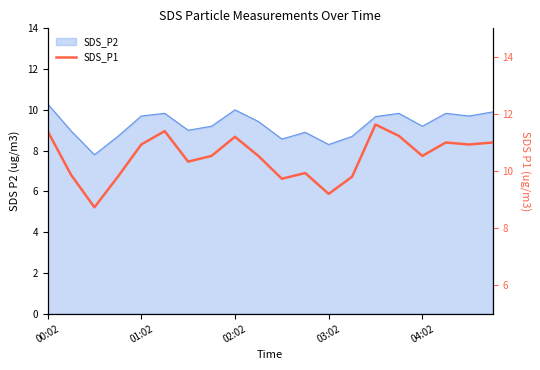

How many data points are less than 10?

7